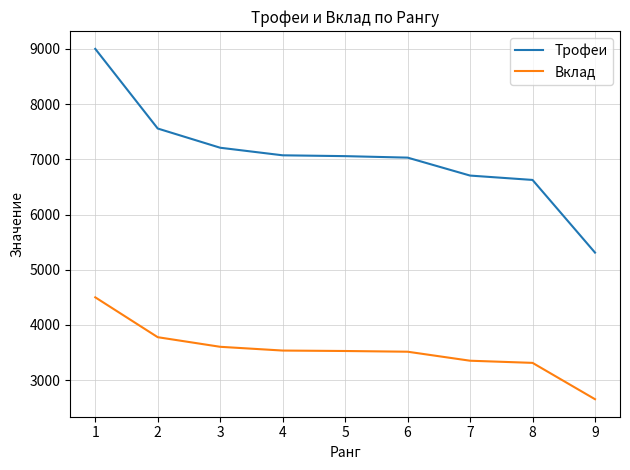

True or false: Вклад and Трофеи intersect in this chart.

False